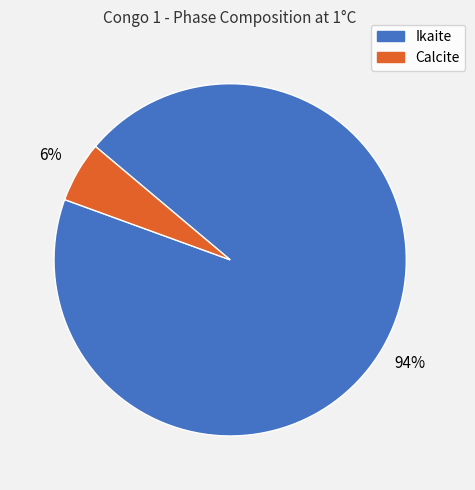

True or false: Calcite accounts for 1% of the total.

False